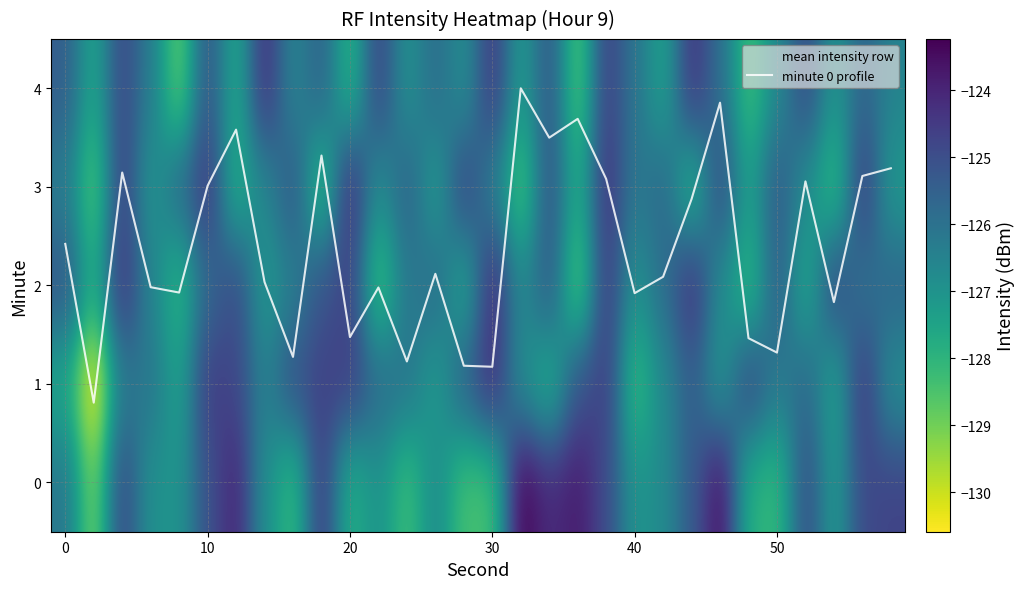

List the series in order of their peak value, lowest first.

1, 4, 2, 3, 0